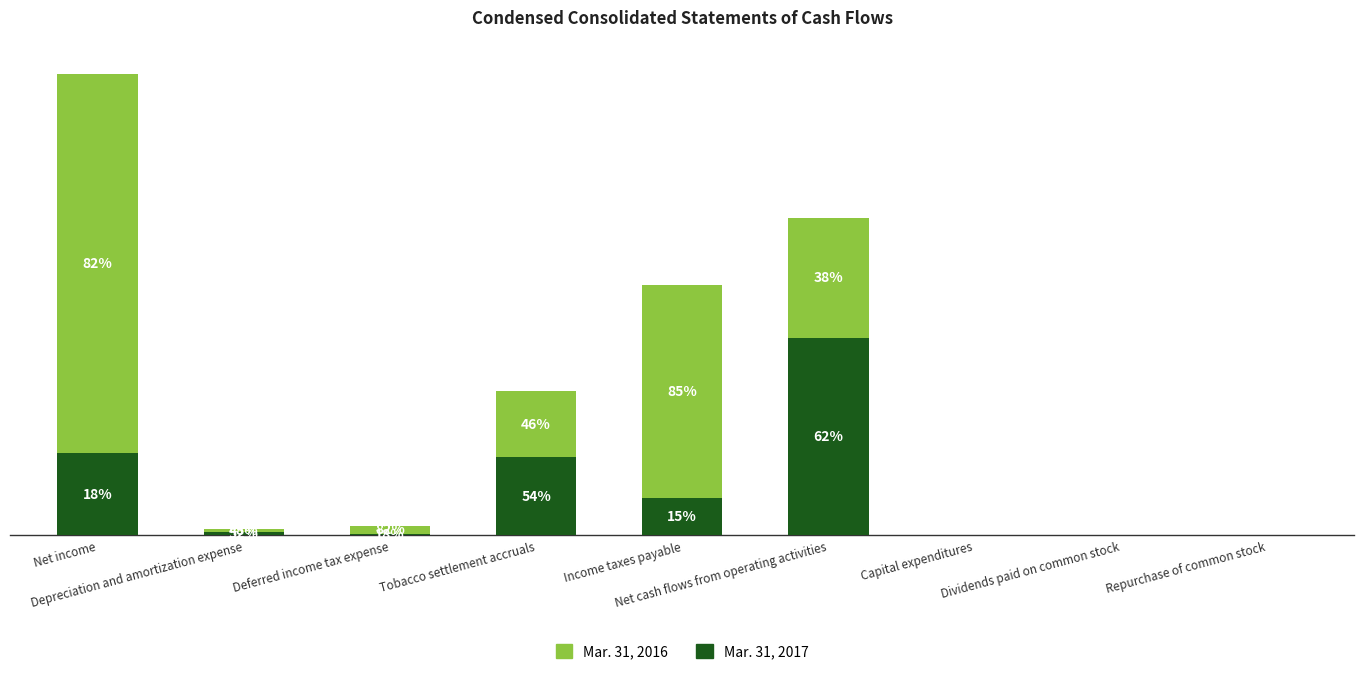

What are all the series names shown in the legend?

Mar. 31, 2016, Mar. 31, 2017